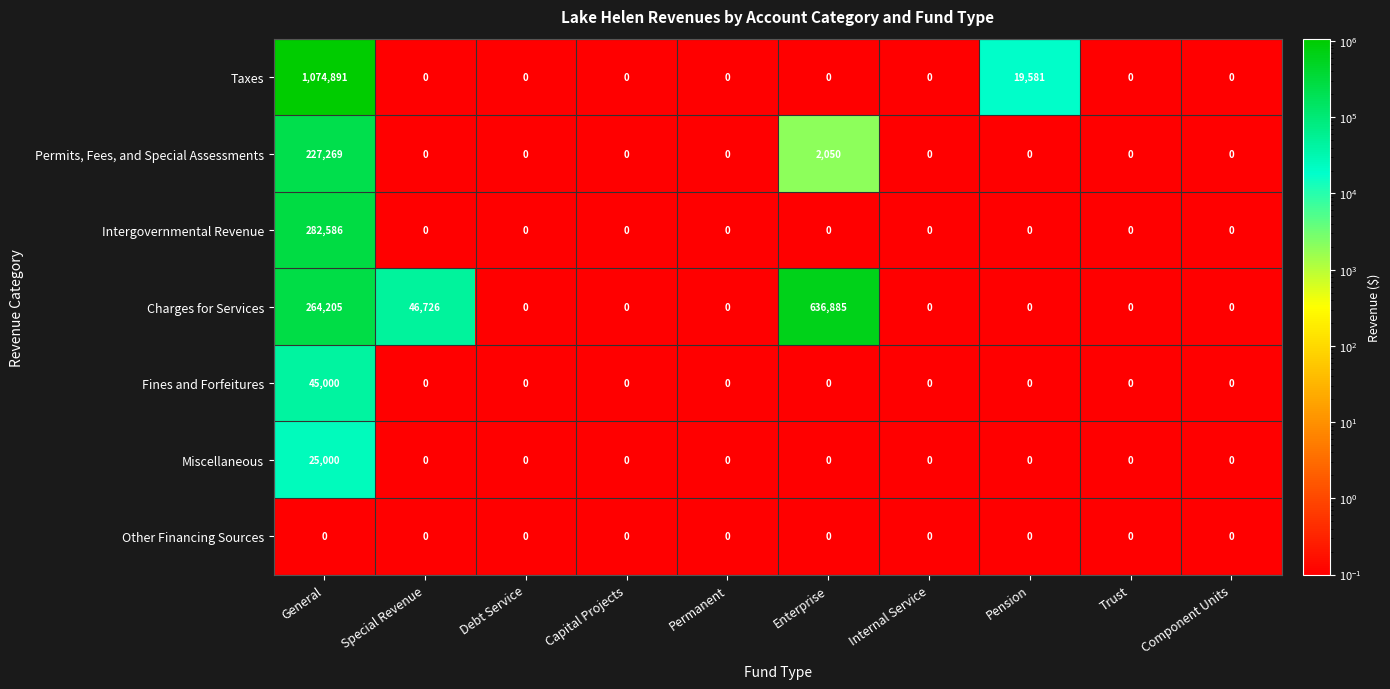

Which category has the highest value across all series?

General